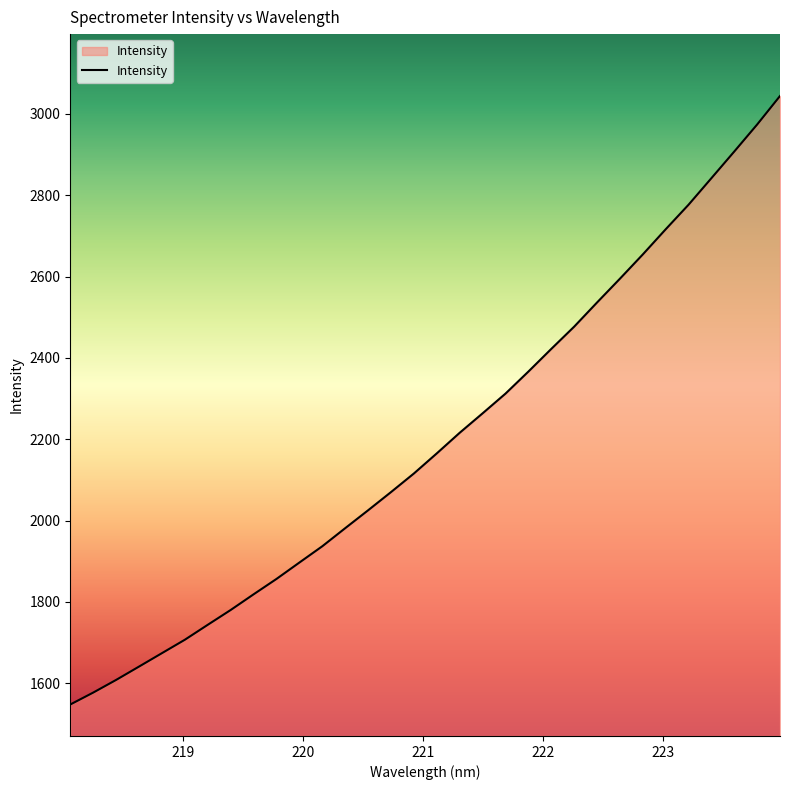

What is the smallest value displayed?

1547.7